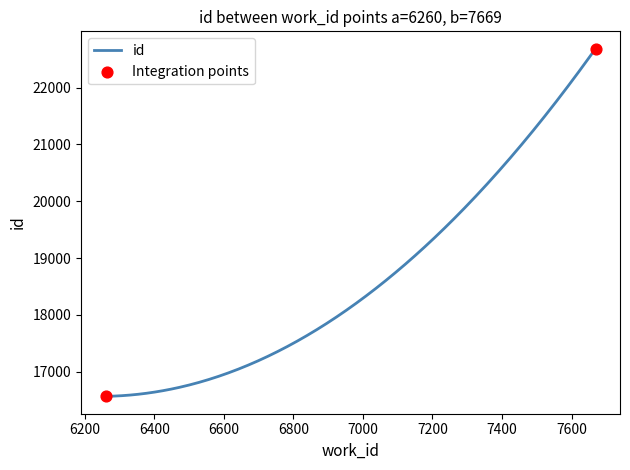

What is the smallest value displayed?

16566.0